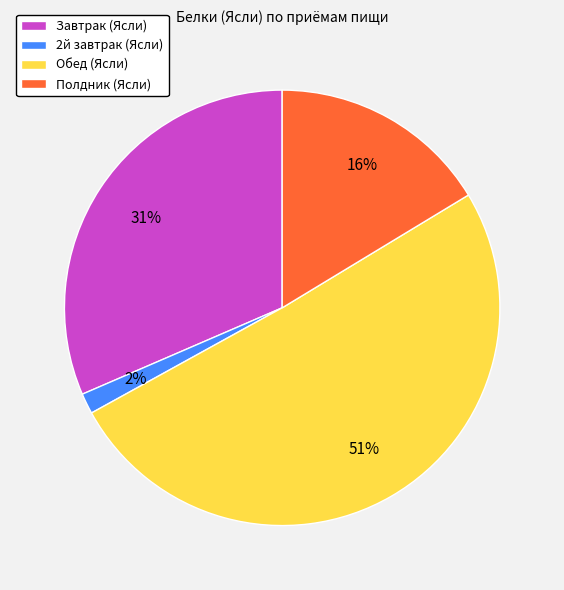

True or false: Обед (Ясли) accounts for 51% of the total.

True